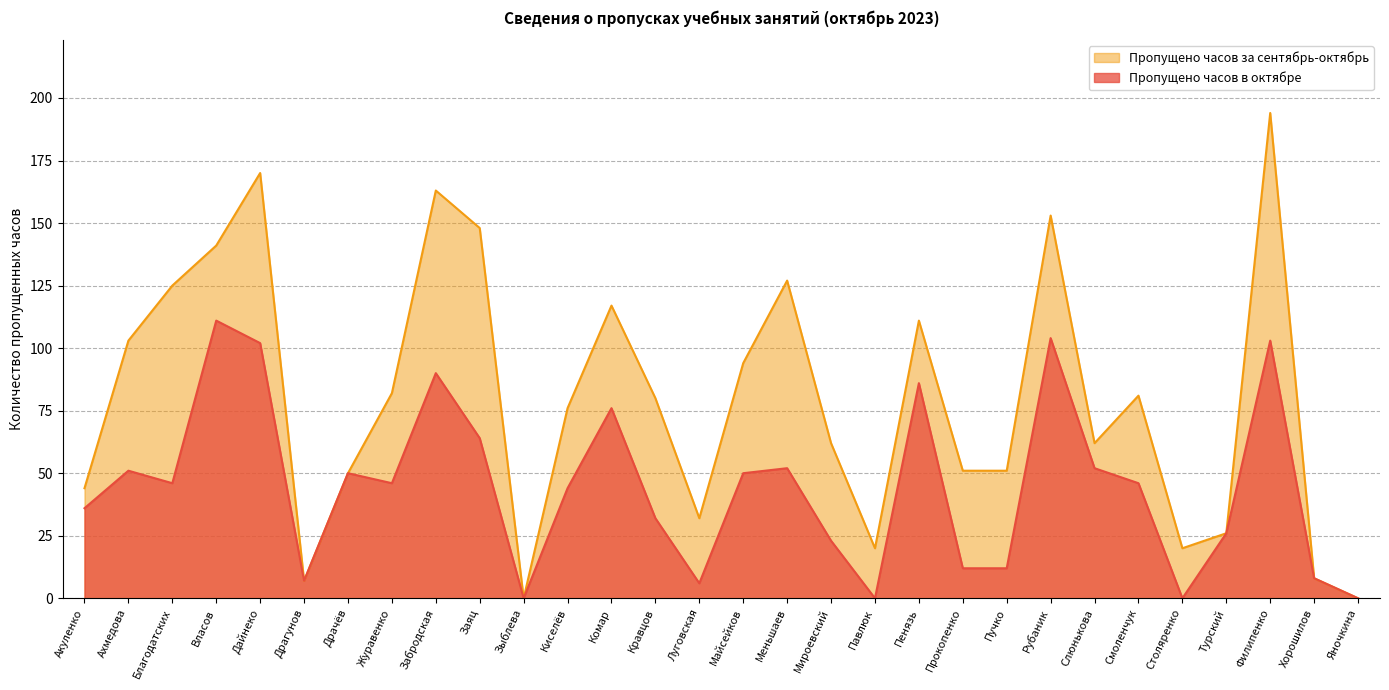

Which series has the largest total across all categories?

Пропущено часов за сентябрь-октябрь